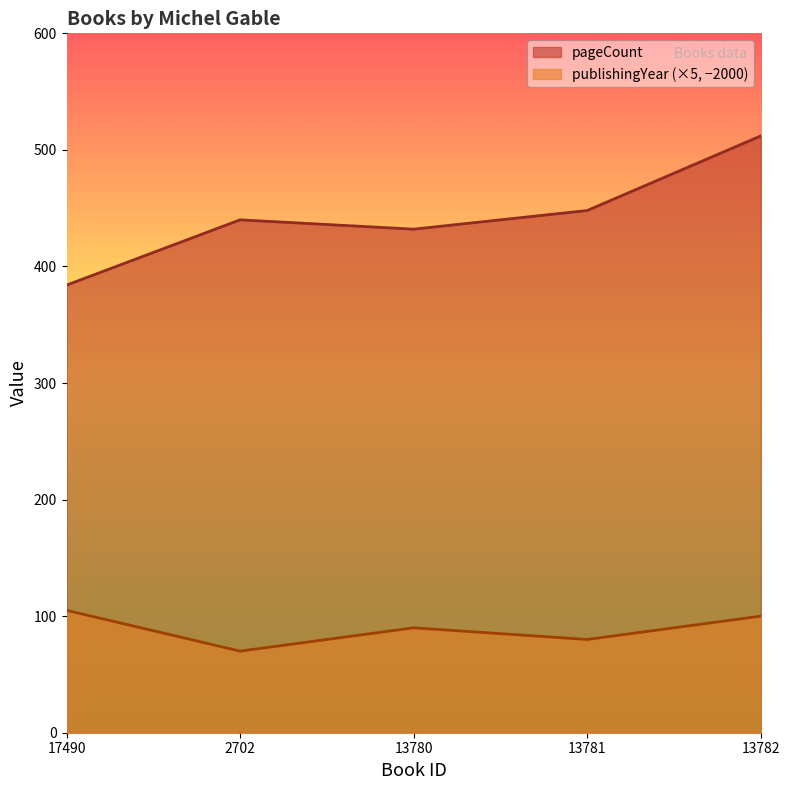

True or false: pageCount and publishingYear intersect in this chart.

False